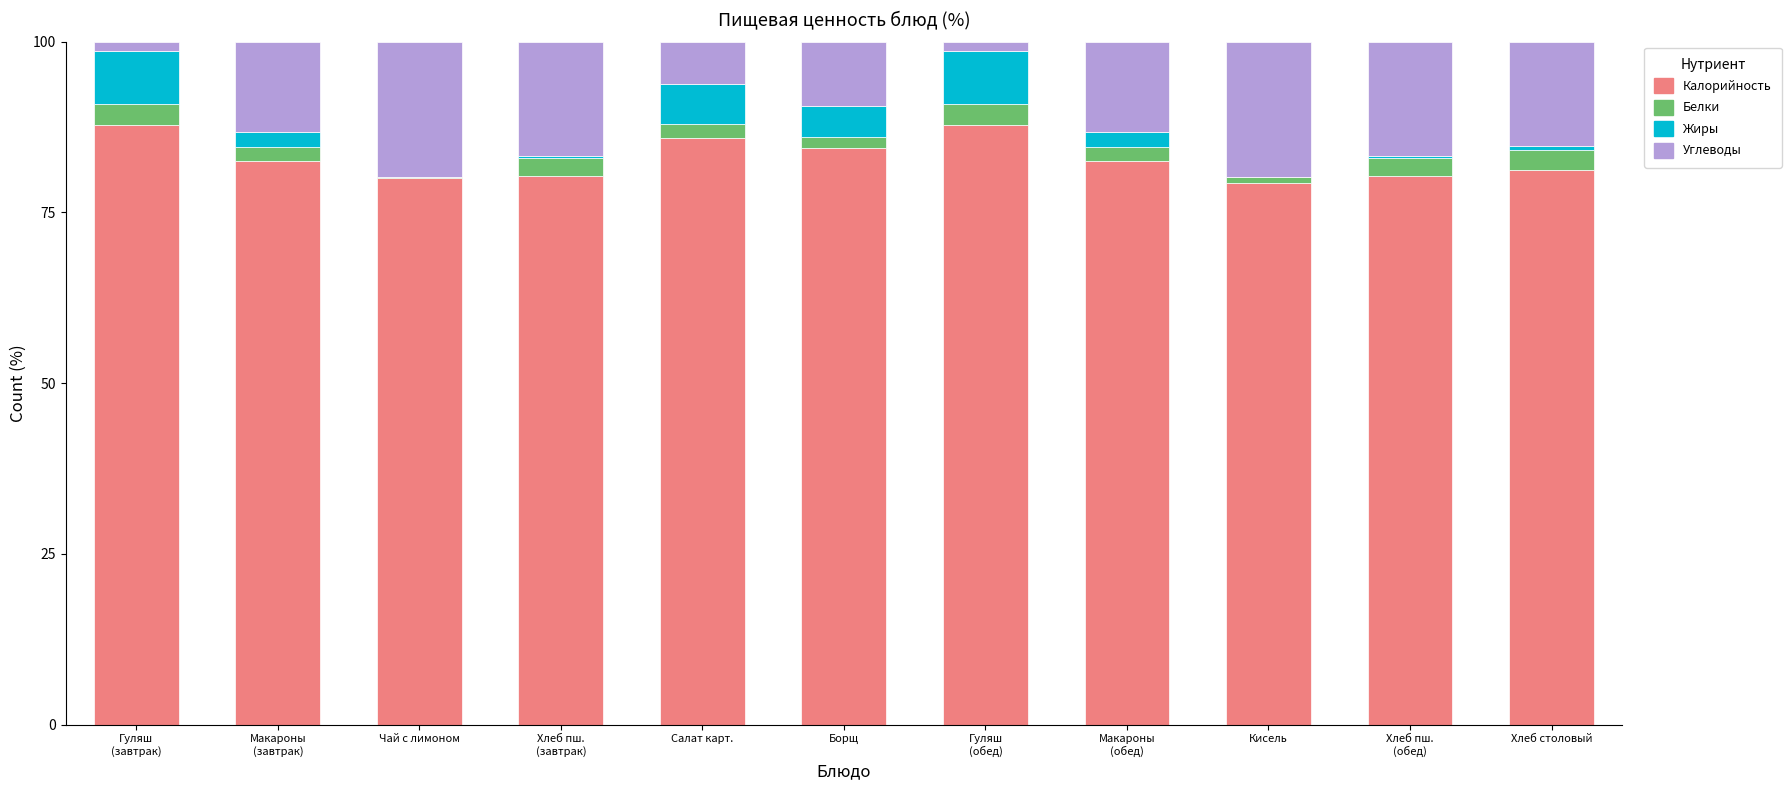

What is the highest value of the Калорийность series?

87.7